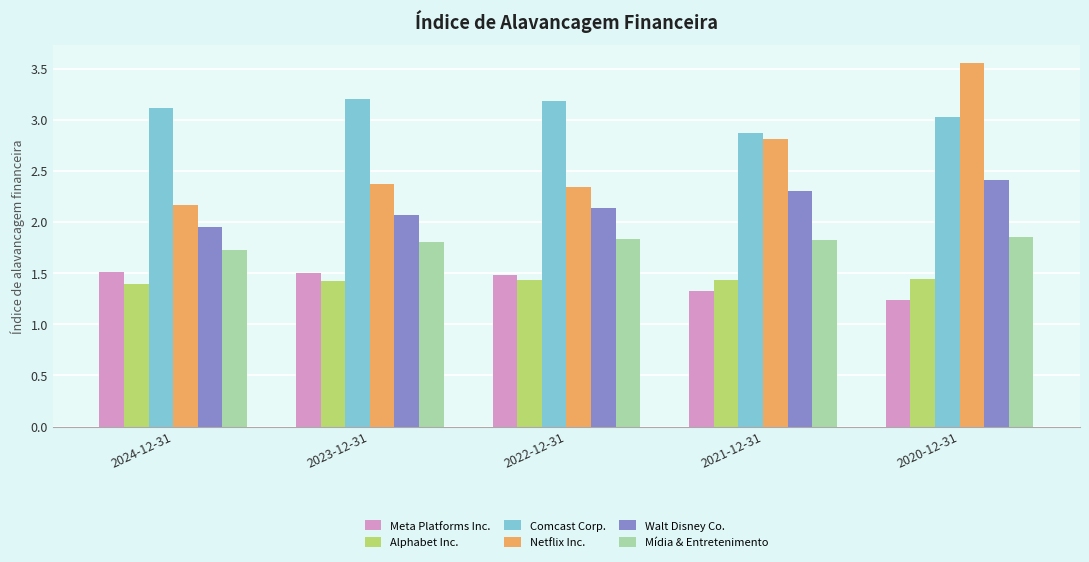

What value does the Comcast Corp. series have at 2022-12-31?

3.2